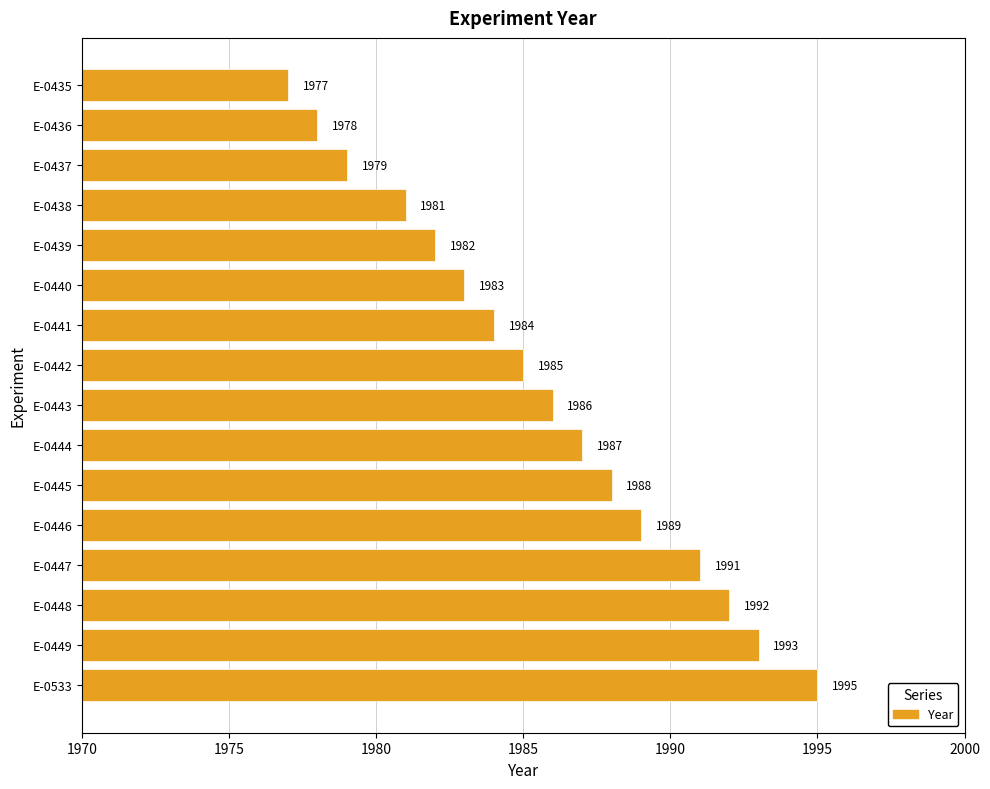

What is the sum of all values?

31770